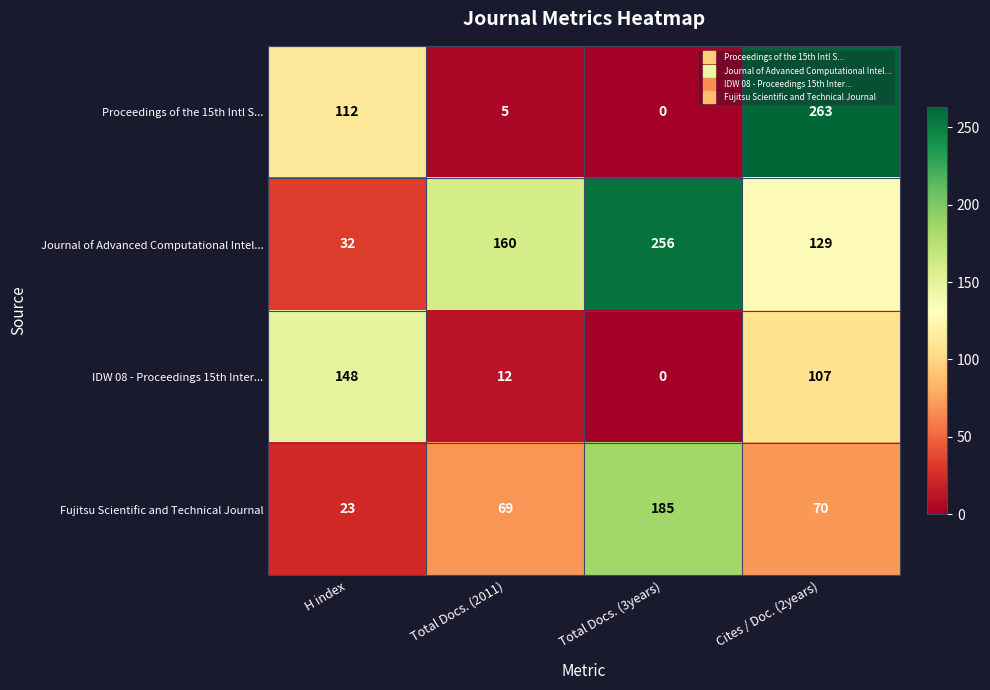

Between Total Docs. (2011) and Cites / Doc. (2years), which series saw the biggest shift?

Proceedings of the 15th Intl S...